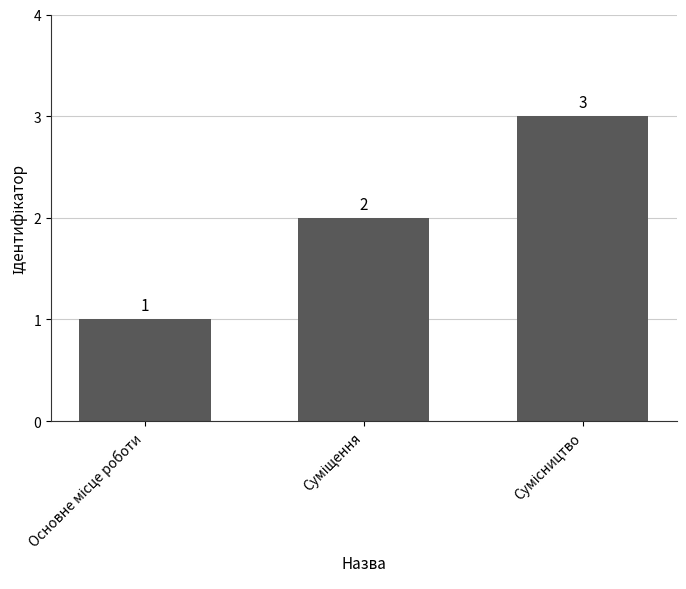

Count the values in the range 1 to 3.

3